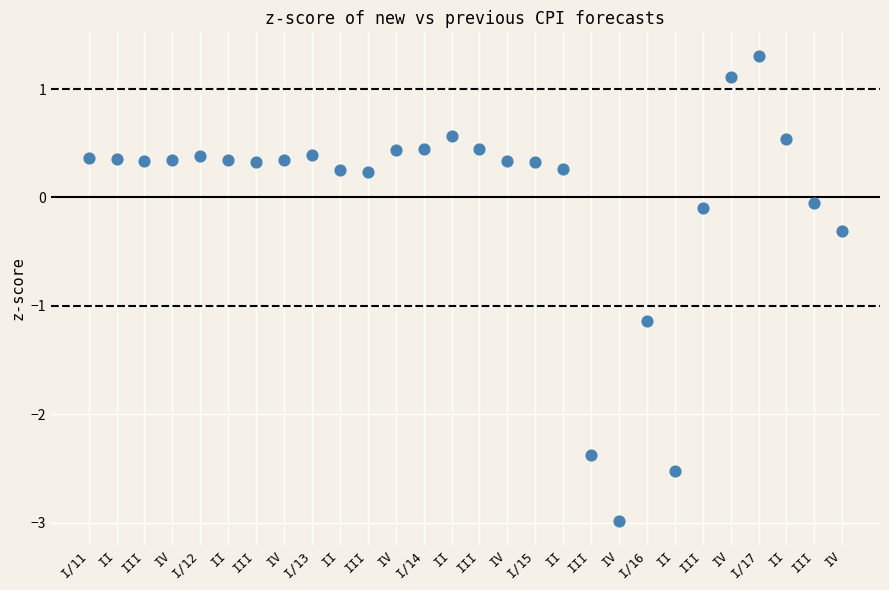

What is the range of Y values (max minus min)?

4.3